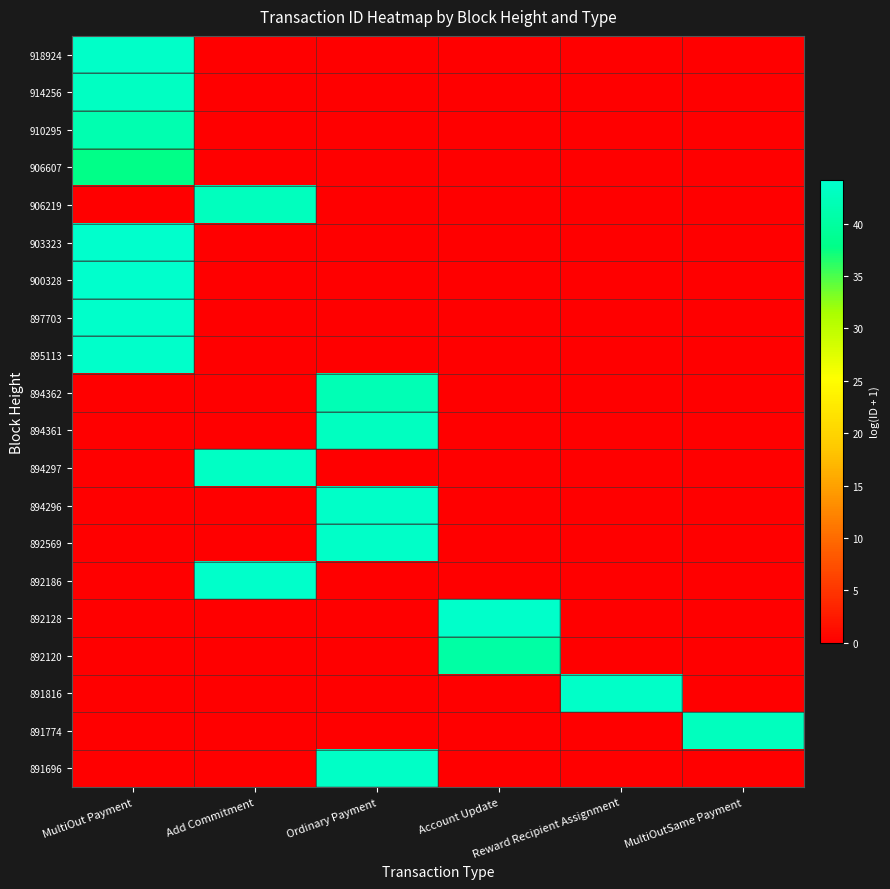

Between Add Commitment and Ordinary Payment, which is larger?

Ordinary Payment